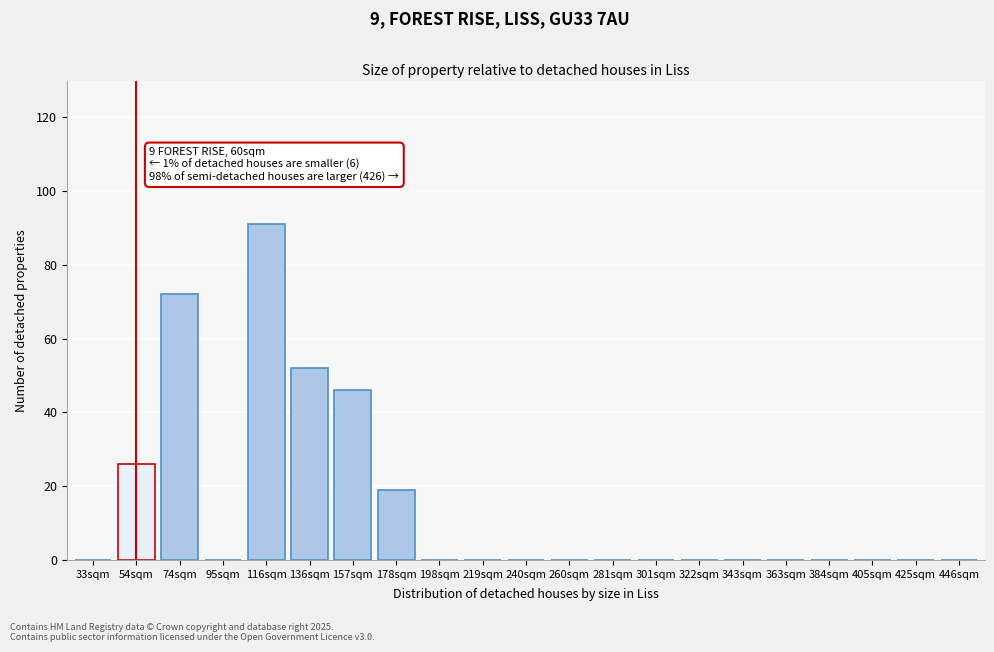

Reading left to right, what are all the values shown in this chart?

33sqm=0	54sqm=26	74sqm=72	95sqm=0	116sqm=91	136sqm=52	157sqm=46	178sqm=19	198sqm=0	219sqm=0	240sqm=0	260sqm=0	281sqm=0	301sqm=0	322sqm=0	343sqm=0	363sqm=0	384sqm=0	405sqm=0	425sqm=0	446sqm=0